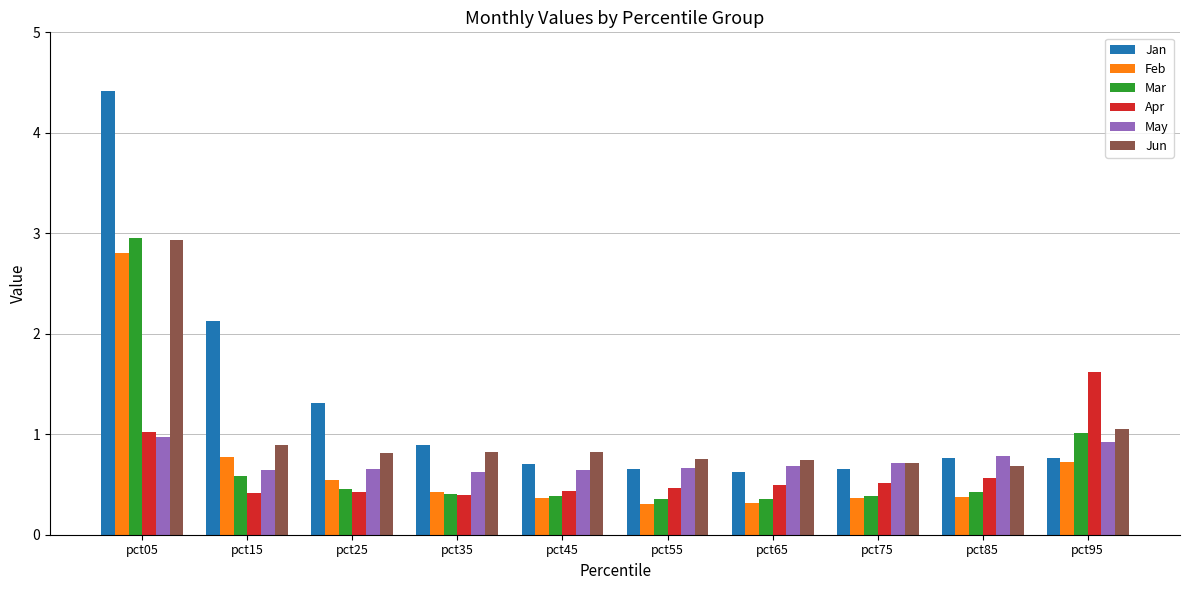

How many bars are there in total?

60